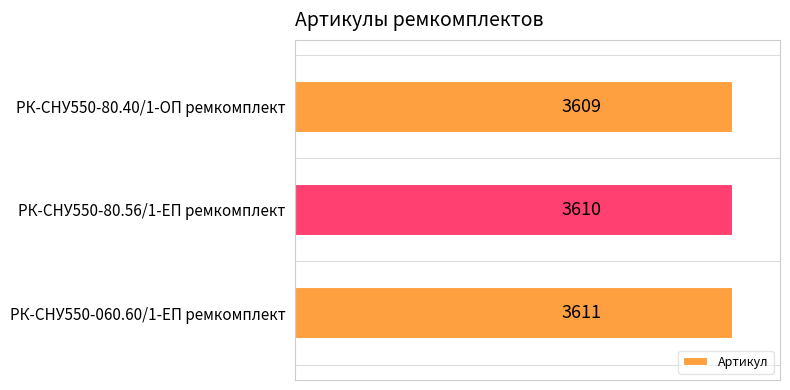

What is the ratio of the value at РК-СНУ550-80.56/1-ЕП ремкомплект to the value at РК-СНУ550-060.60/1-ЕП ремкомплект?

1.0